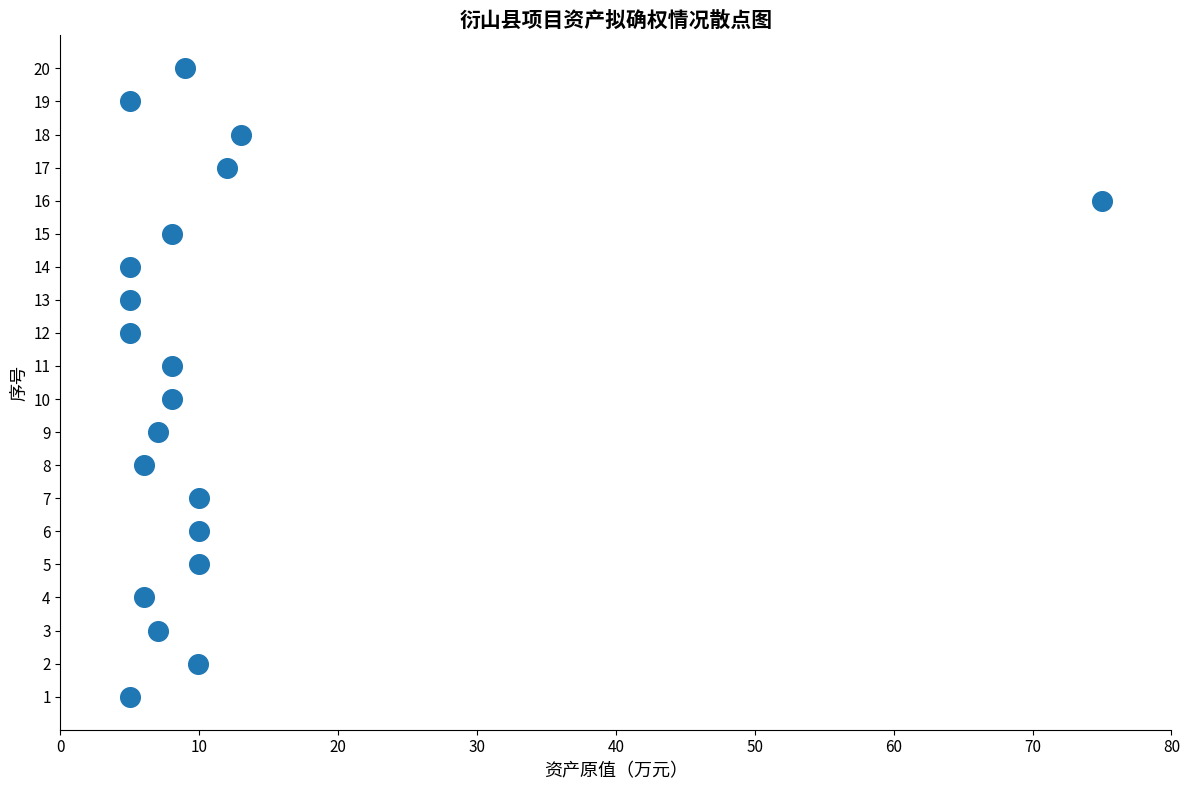

What is the range of Y values (max minus min)?

19